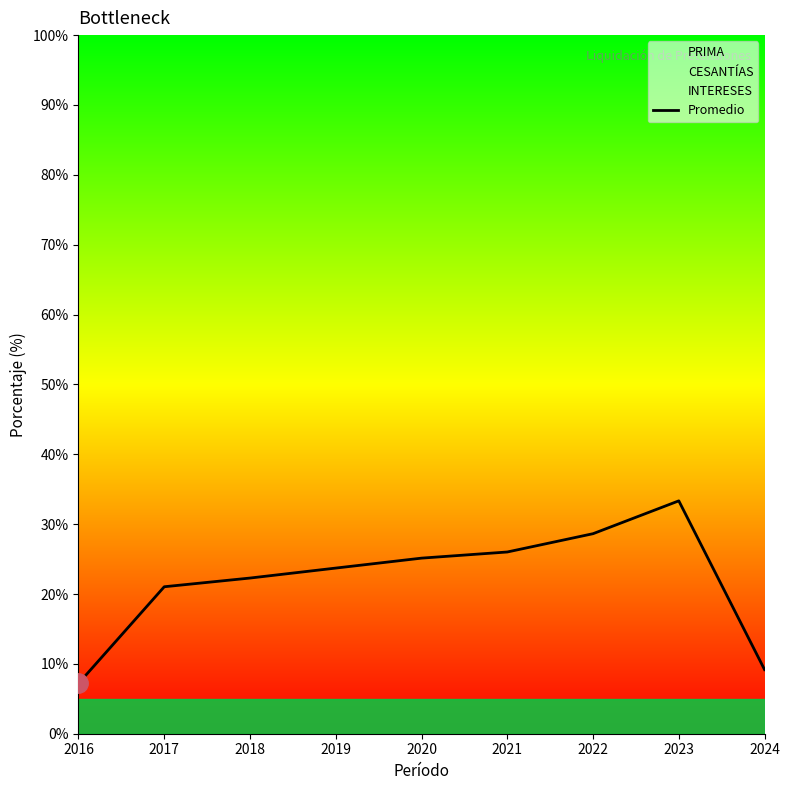

Where is the first local maximum?

2023